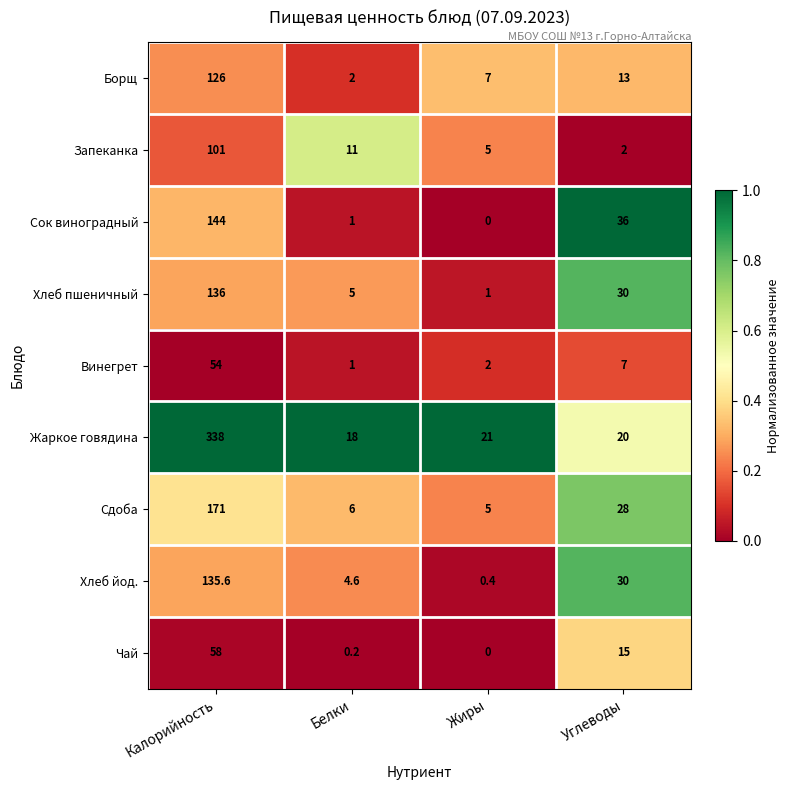

At which label is Сдоба closest to 88?

Углеводы